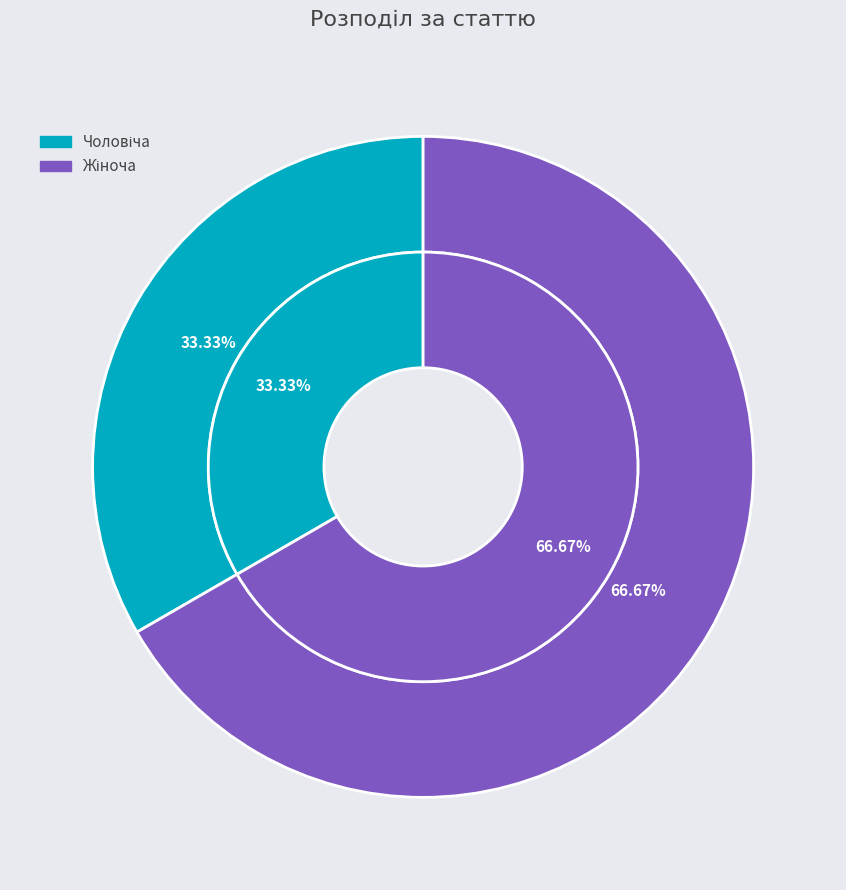

To the nearest percent, what is the difference between the Жіноча and Чоловіча slice percentages?

33%